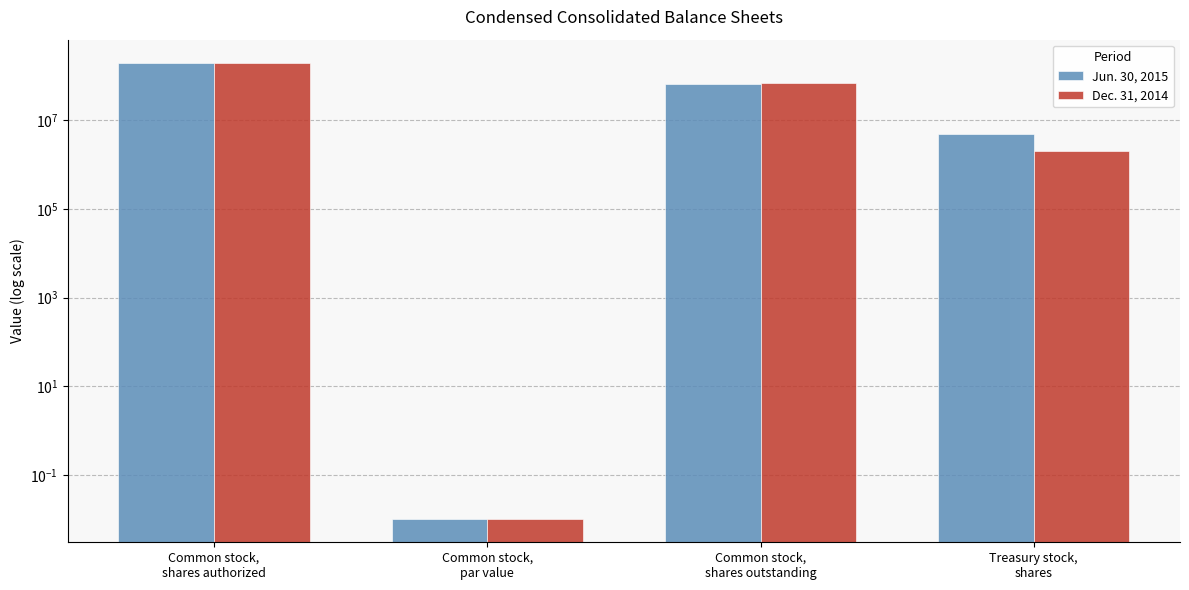

What is the label of the 2nd bar from the left?

Common stock,
par value